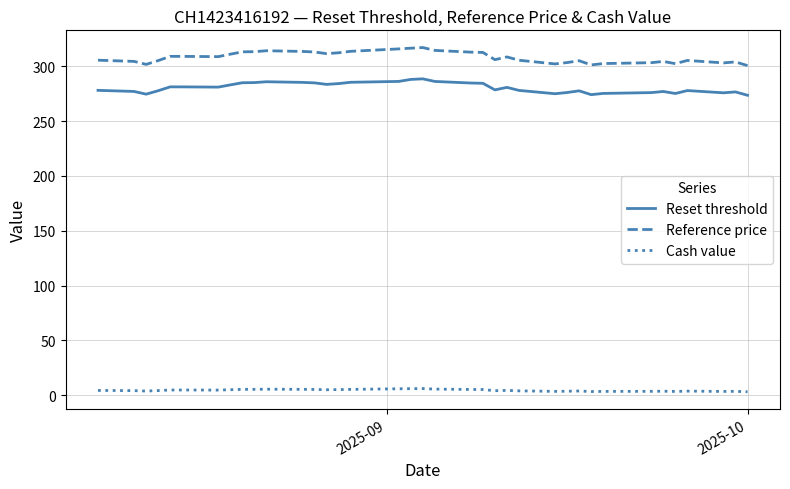

Which series has the largest range (max minus min)?

Reference price